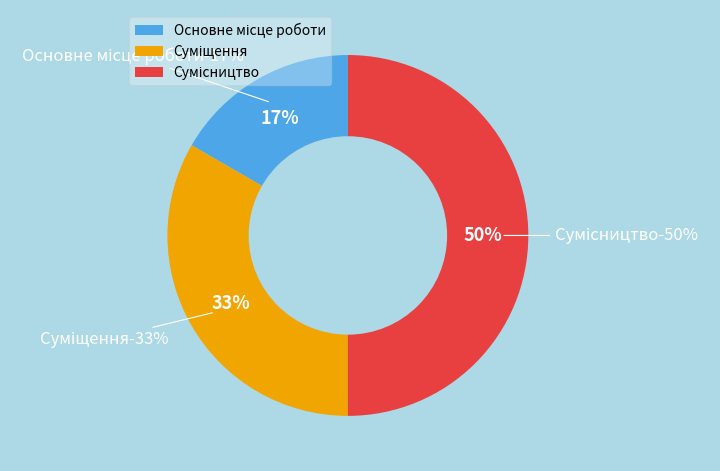

What is the ratio of the value at Суміщення to the value at Основне місце роботи?

2.0